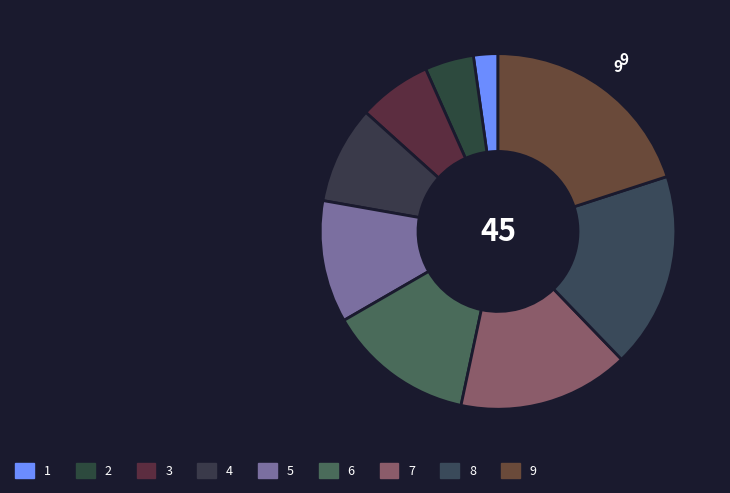

What is the ratio of the value at 5 to the value at 3?

1.7